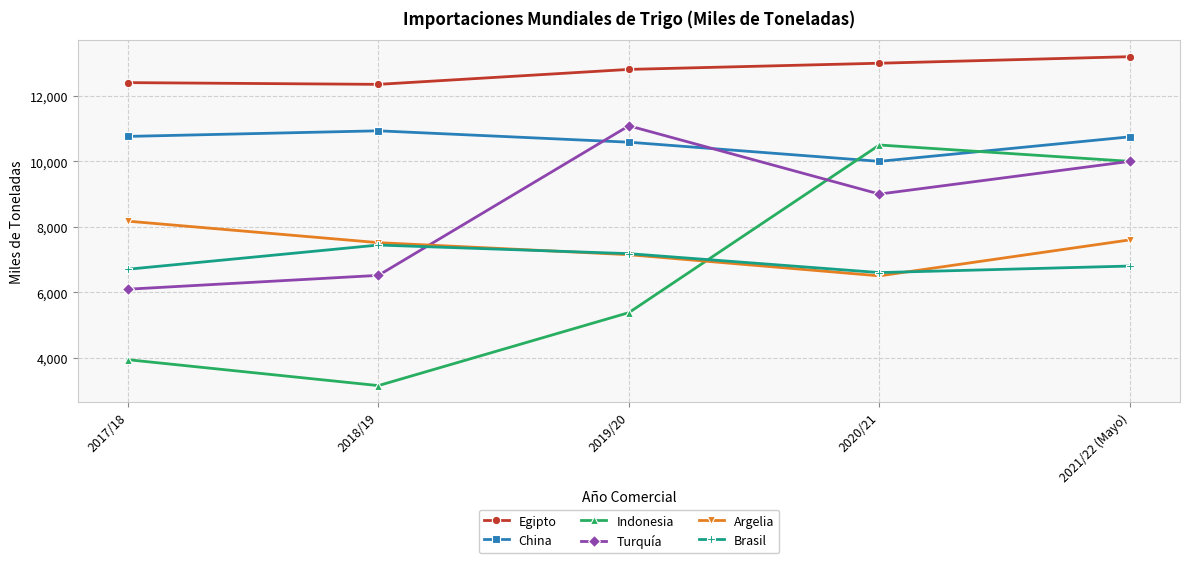

What is the total value across all series at 2018/19?

47905